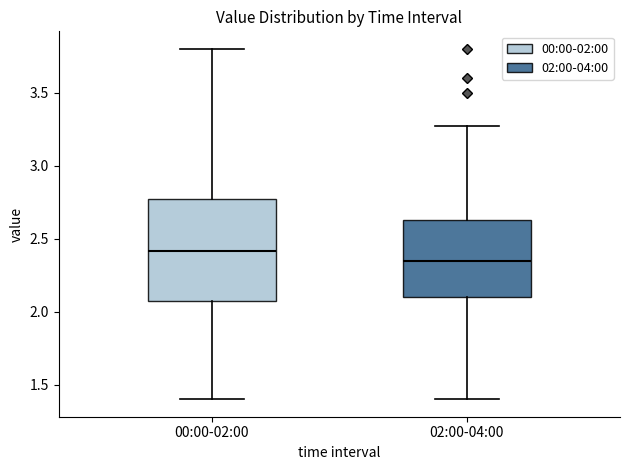

Which box is the tallest, from its lower edge to its upper edge?

00:00-02:00